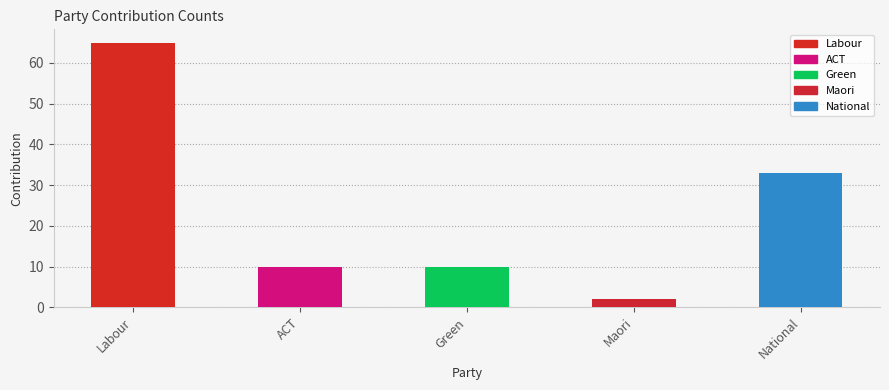

Is it true that the value at ACT is 13?

False